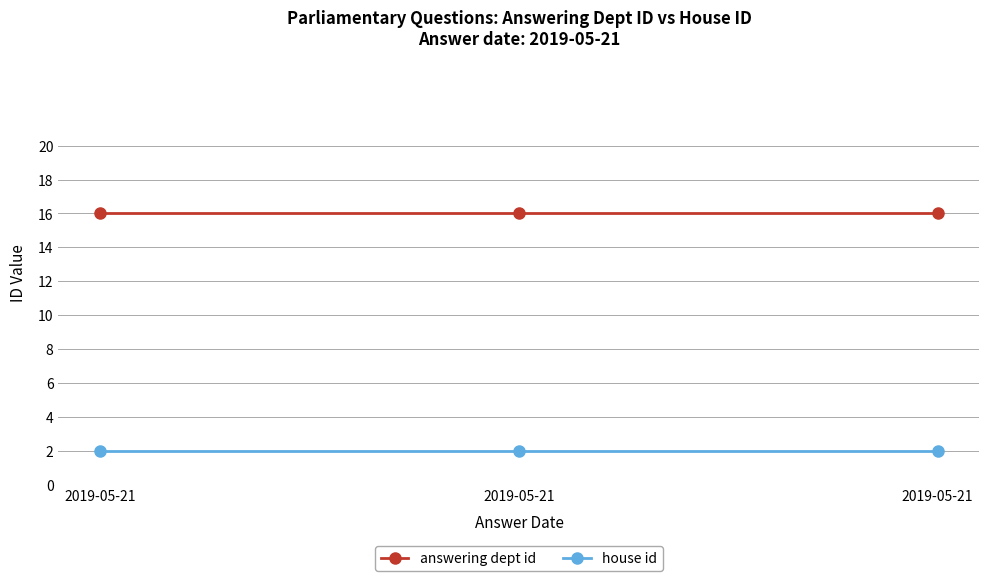

At which label does house id reach its minimum?

2019-05-21